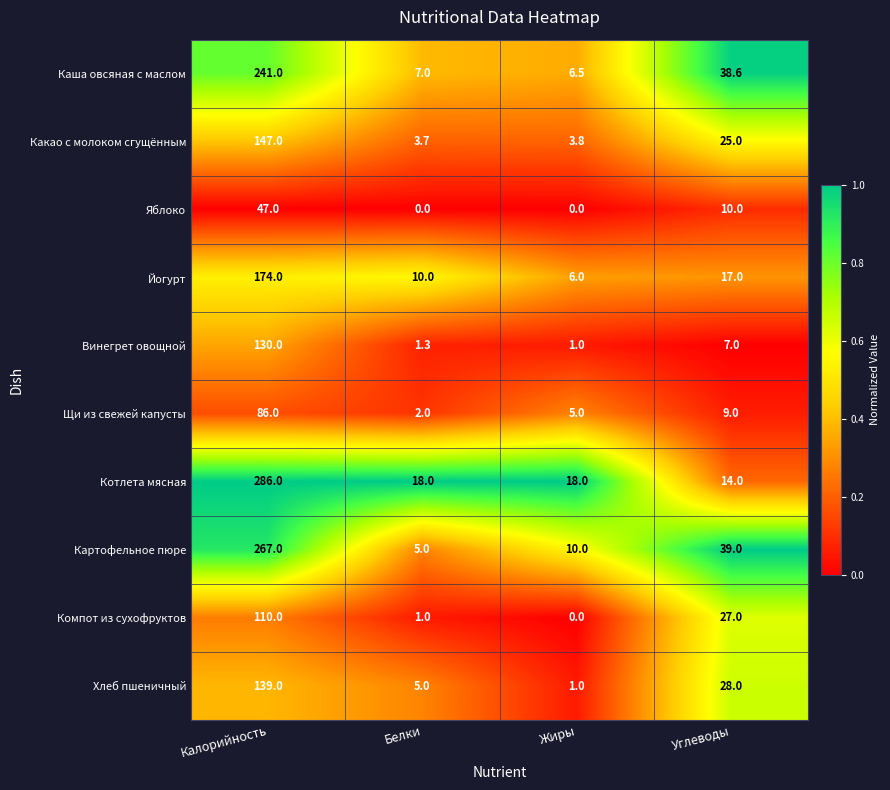

The Какао с молоком сгущённым series shows 228.9 at Калорийность. True or false?

False